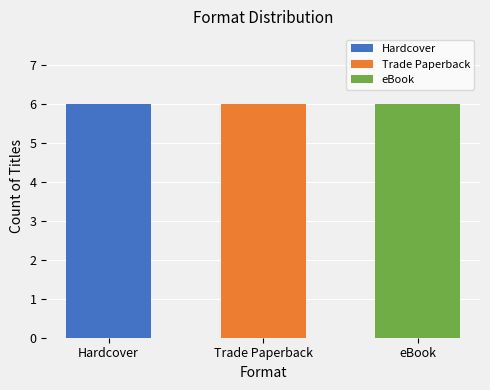

Between Hardcover and eBook, which series saw the biggest shift?

Hardcover